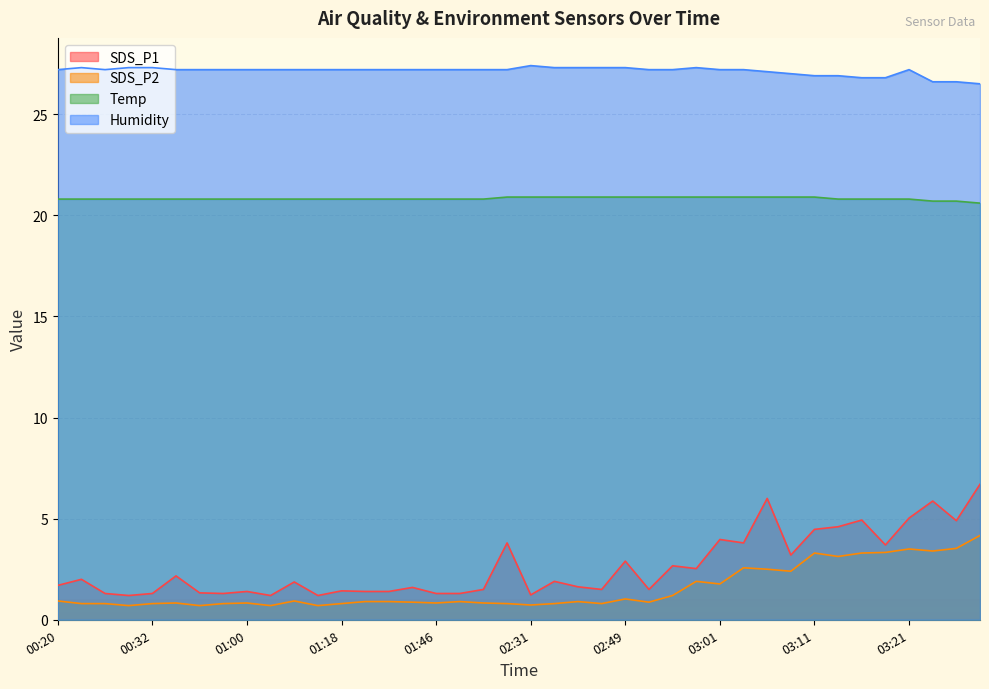

True or false: SDS_P2 has a value of 1.2 at 00:29.

False